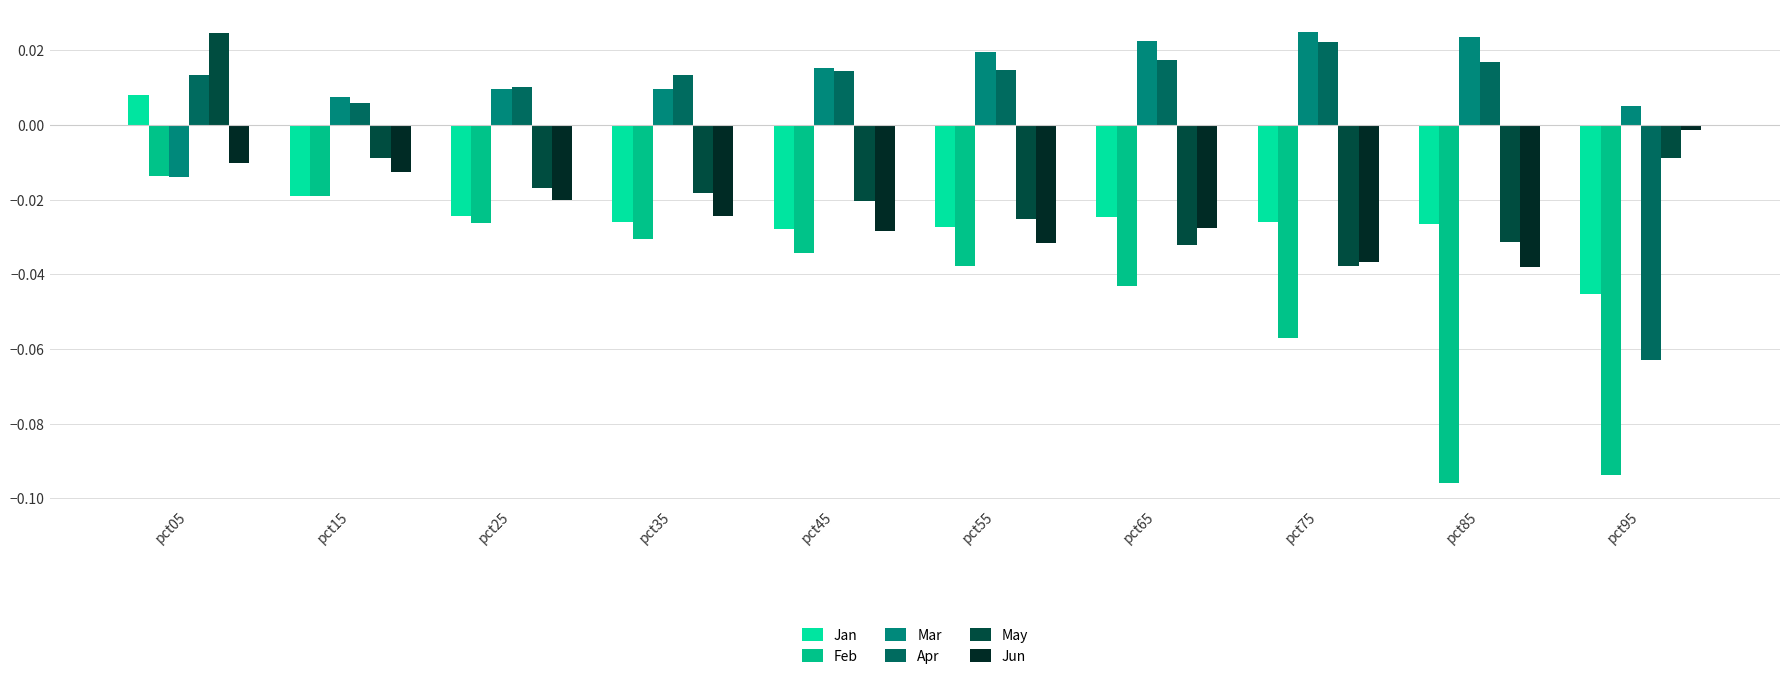

How many negative values does the Jan series have?

9